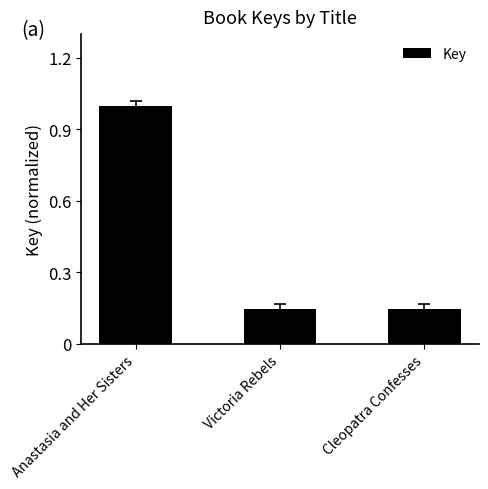

What position from the left is Anastasia and Her Sisters?

1